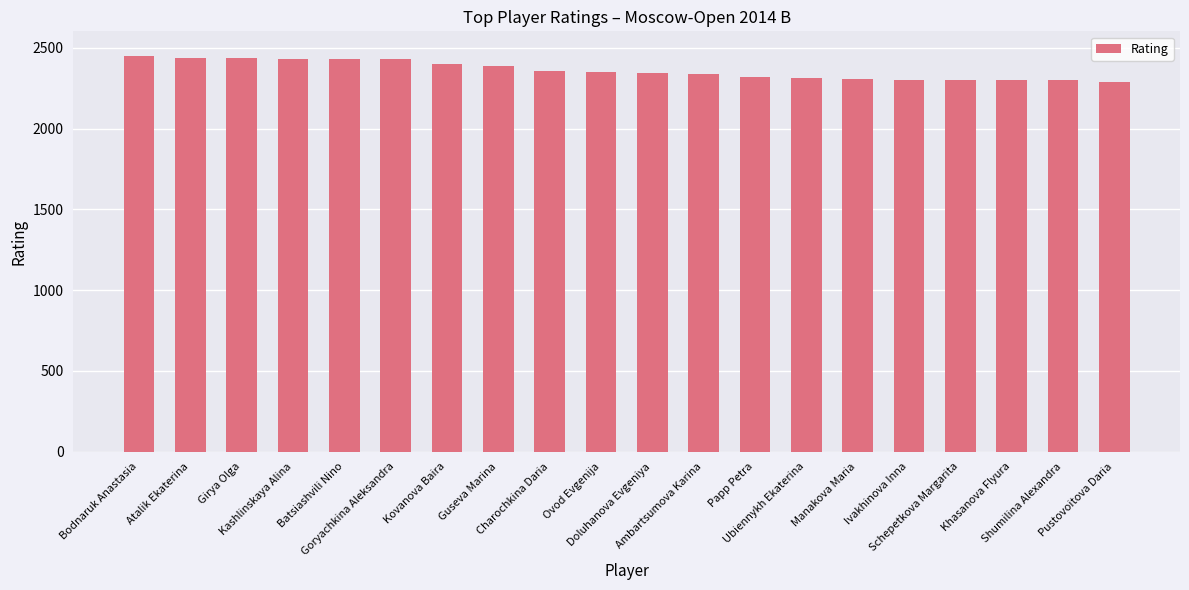

What is the value of the 9th bar from the left?

2359